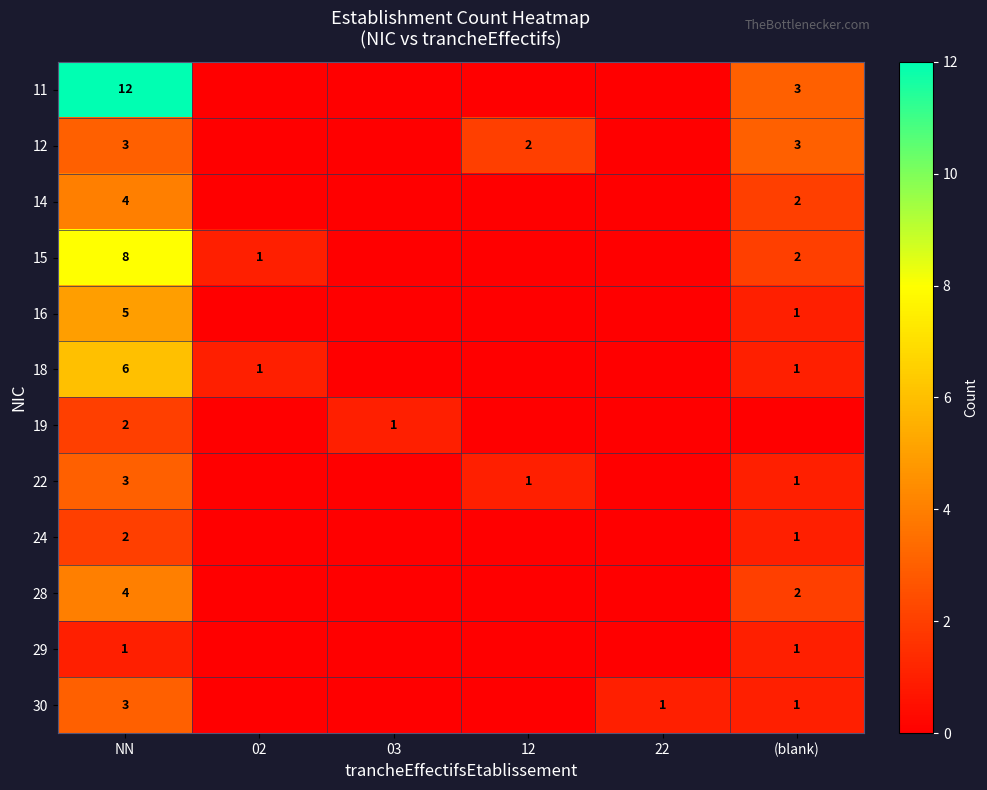

What is the total value across all series at 02?

2